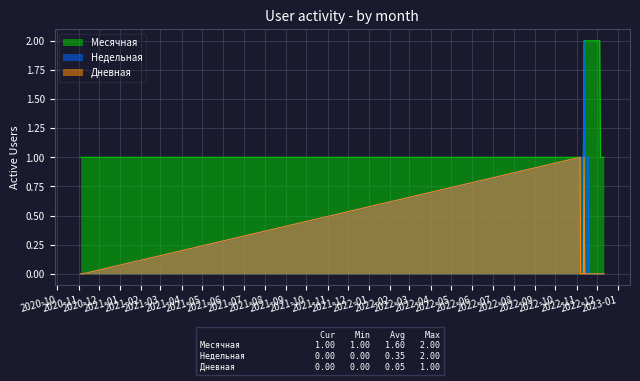

Which series has the largest total across all categories?

Месячная